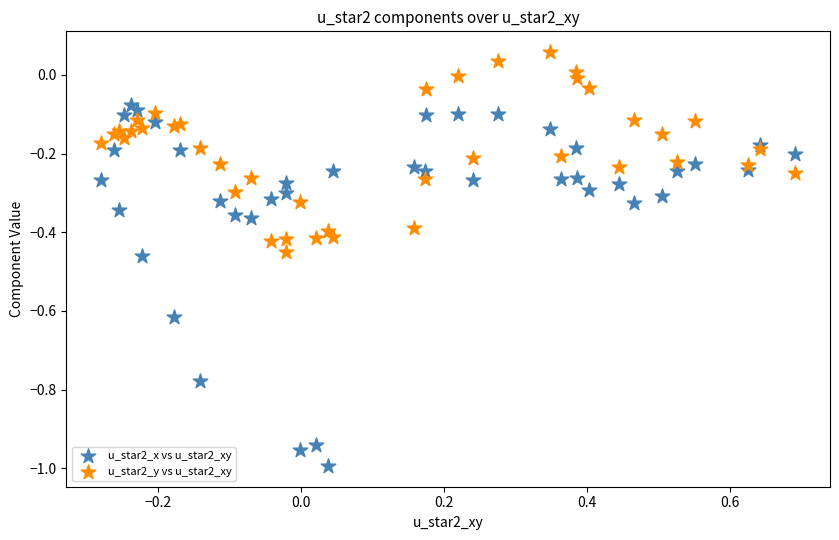

What is the X range (max minus min) for the scatter plot?

1.0